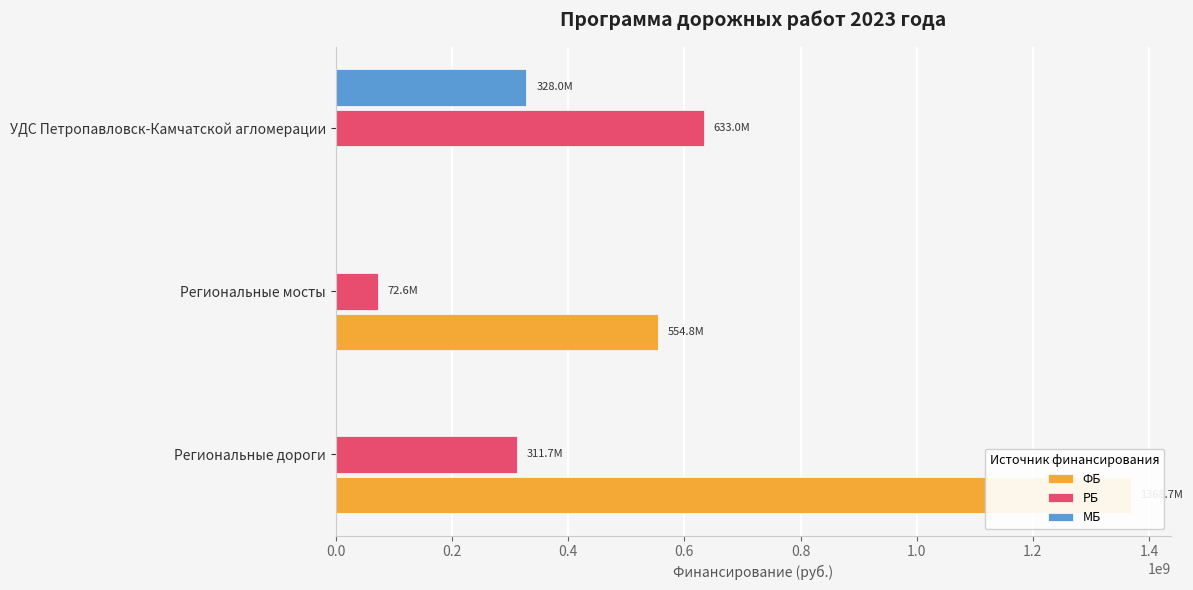

How many bars are there in each group?

3